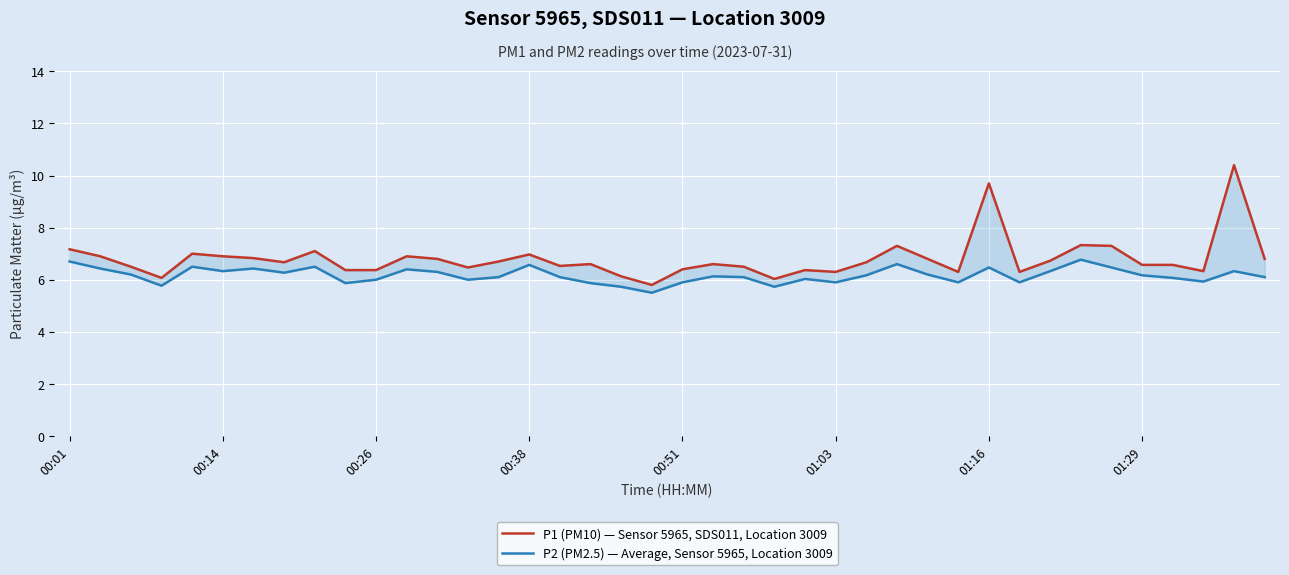

List the series in order of their peak value, lowest first.

P2 (PM2.5) — Average, Sensor 5965, Location 3009, P1 (PM10) — Sensor 5965, SDS011, Location 3009